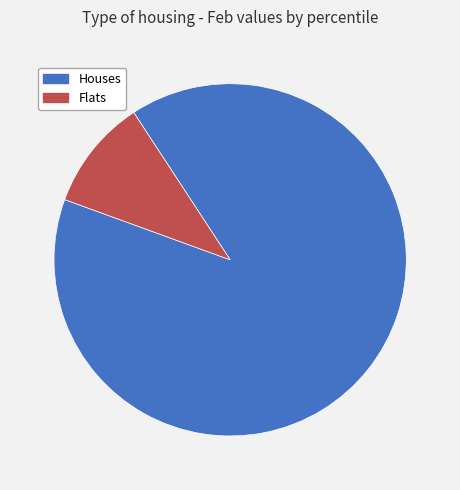

Is there a majority slice in this chart?

Yes